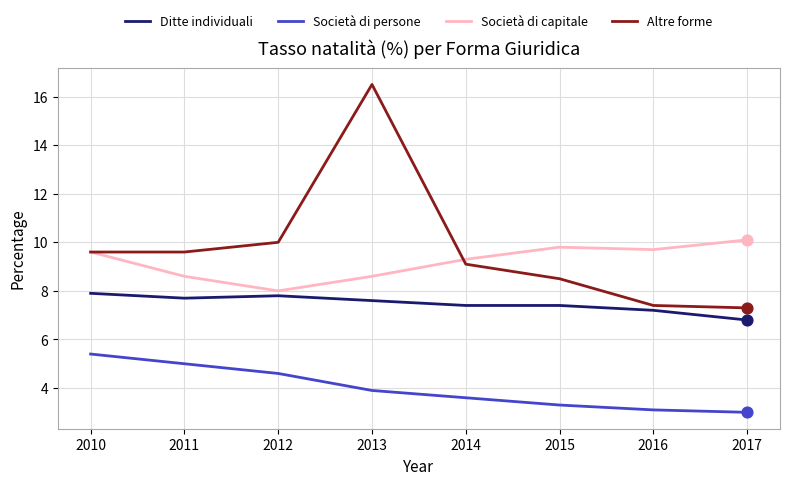

What are all the series names shown in the legend?

Ditte individuali, Società di persone, Società di capitale, Altre forme